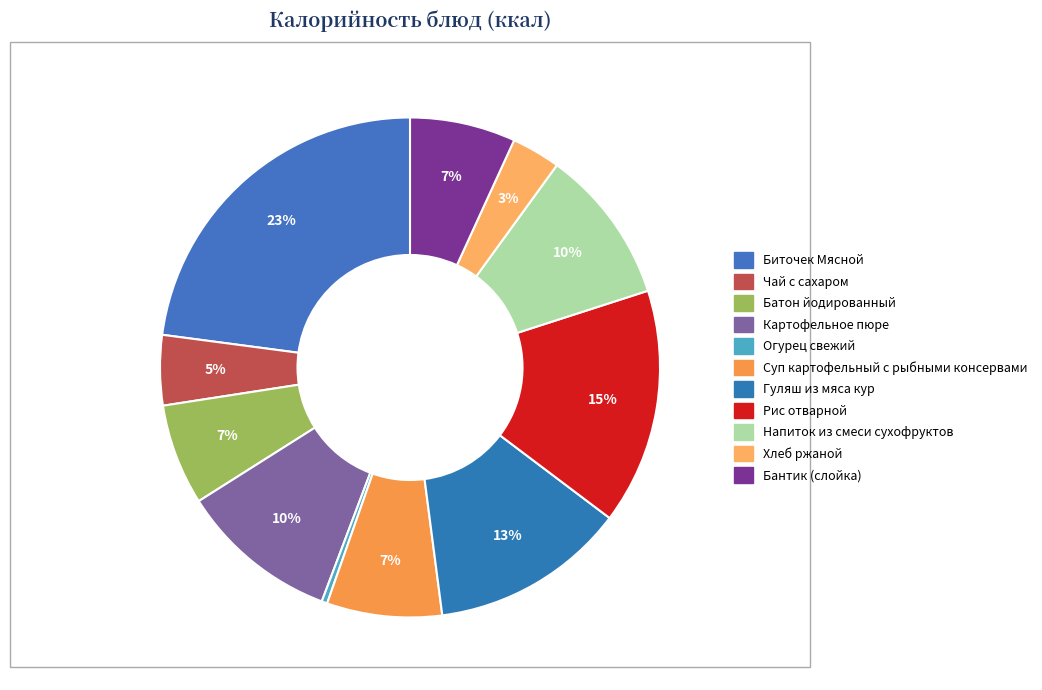

True or false: Биточек Мясной accounts for 35% of the total.

False